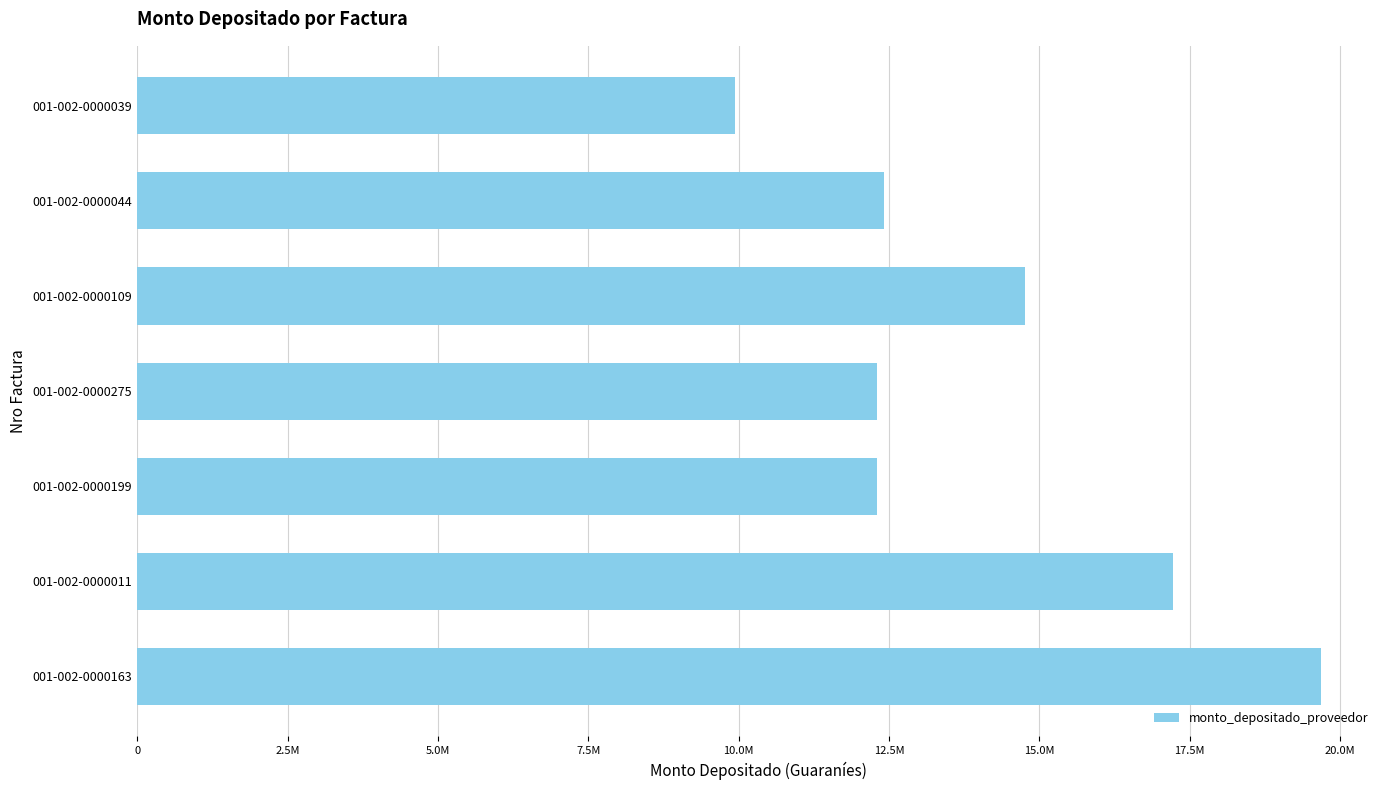

Are the bars horizontal?

Yes